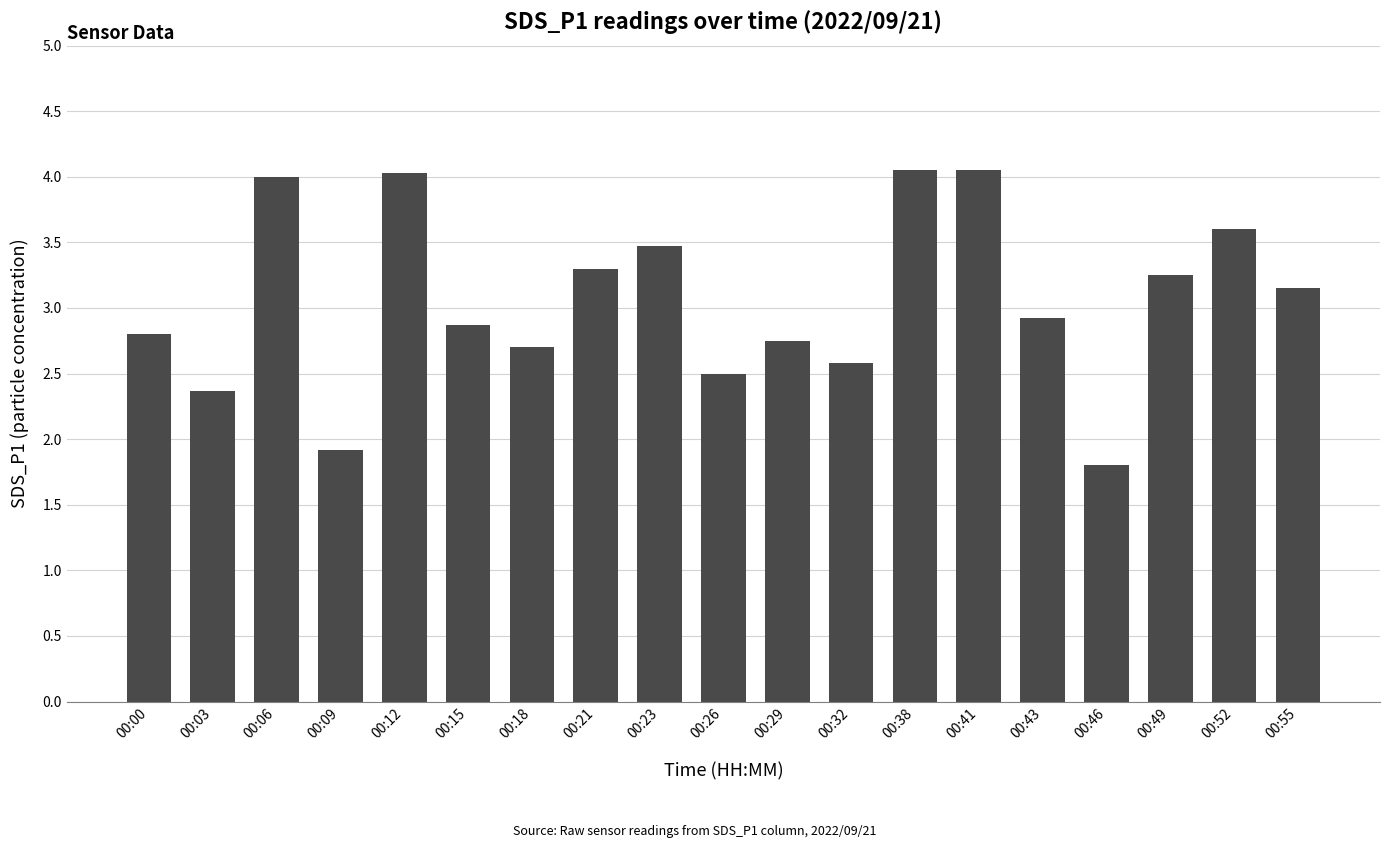

How many data points does each series have?

19